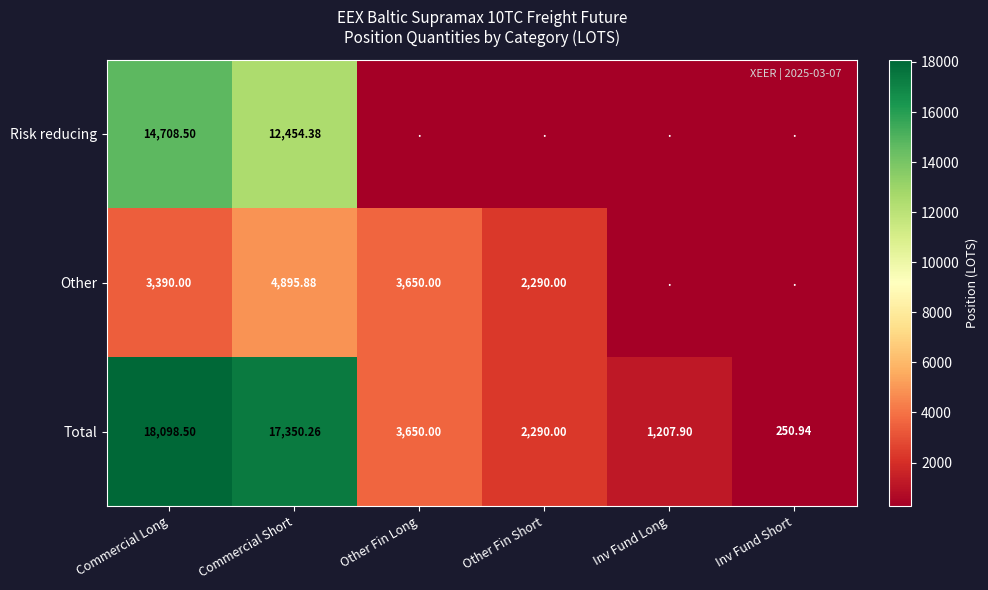

Rank the series at Commercial Long from highest to lowest value.

Total, Risk reducing, Other